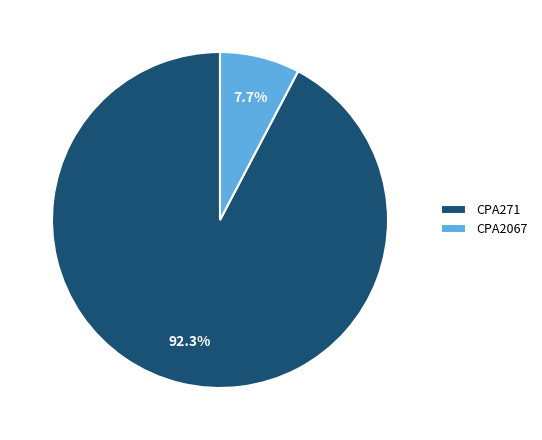

Rank the categories by value from lowest to highest.

CPA2067, CPA271